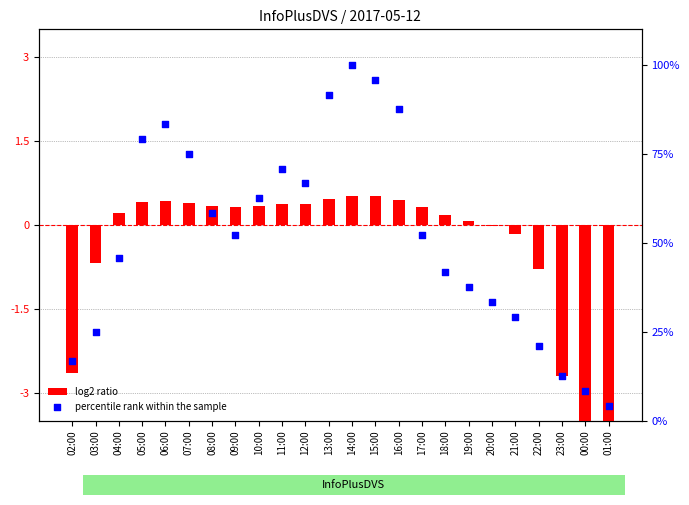

Is the value of percentile rank within the sample at 10:00 greater than the value of log2 ratio at 18:00?

Yes